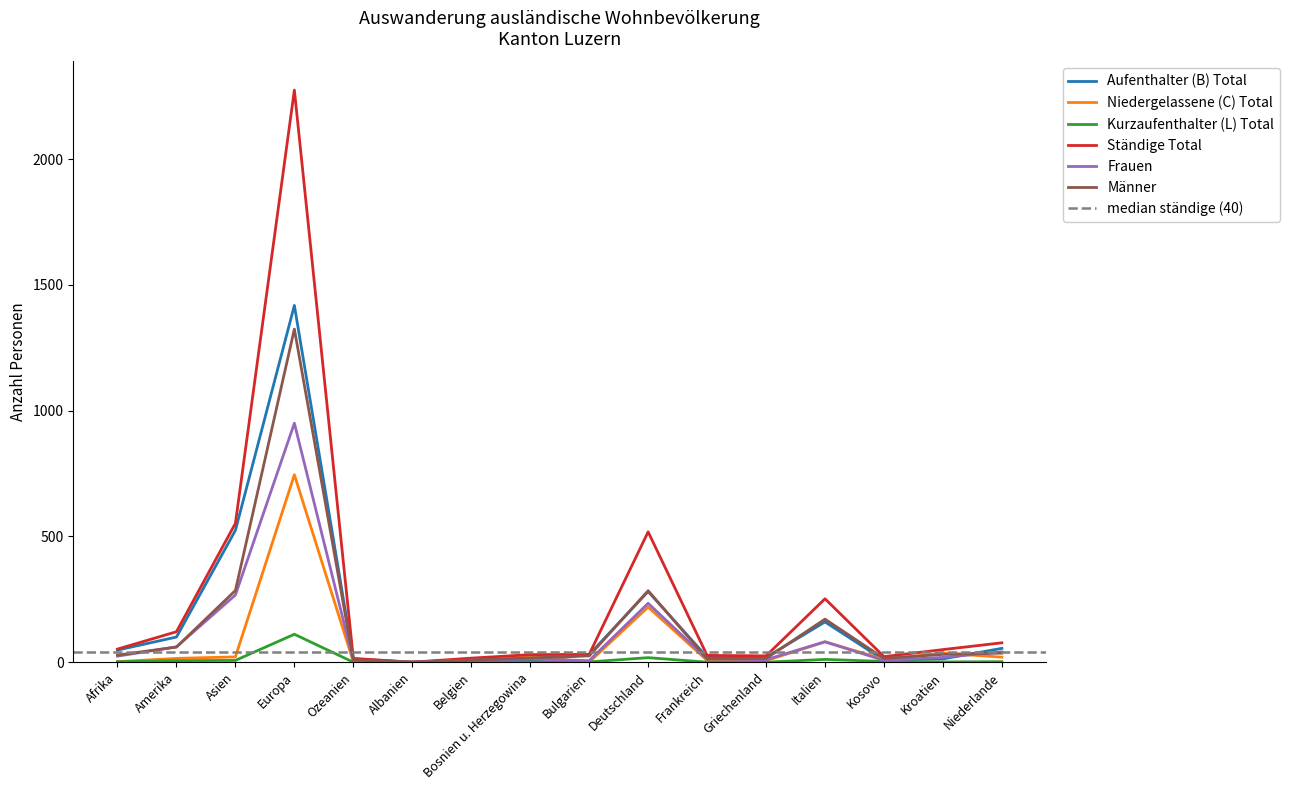

How many intersections are there between Kurzaufenthalter (L) Total and Niedergelassene (C) Total?

2